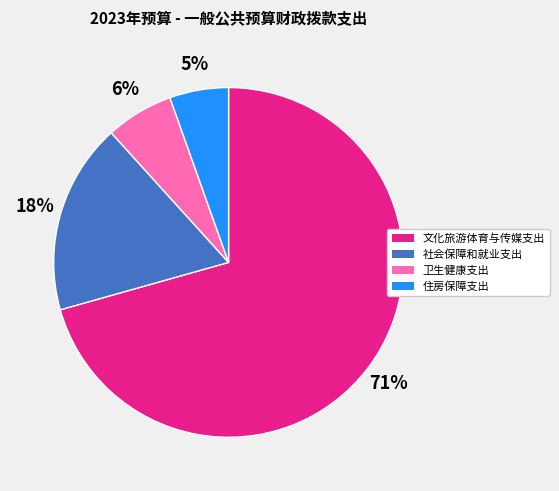

To the nearest percent, what is the combined percentage of 社会保障和就业支出 and 卫生健康支出?

24%